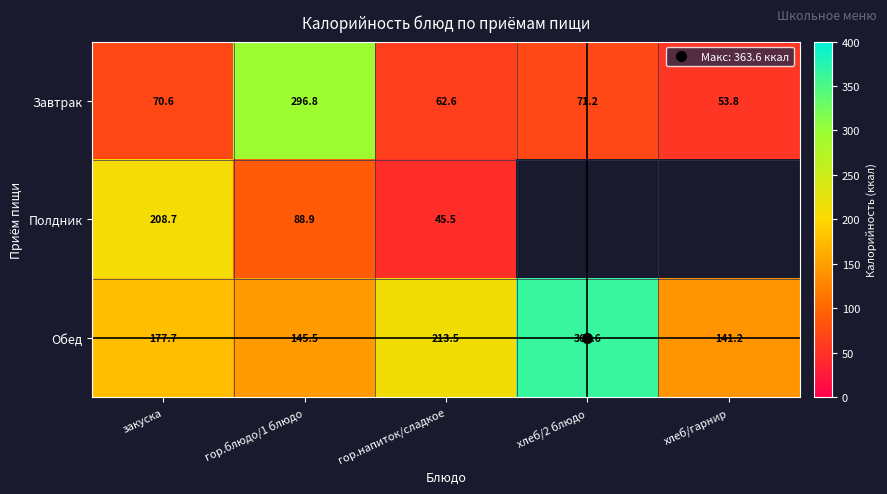

What is the difference between the Обед values at закуска and хлеб/2 блюдо?

186.0